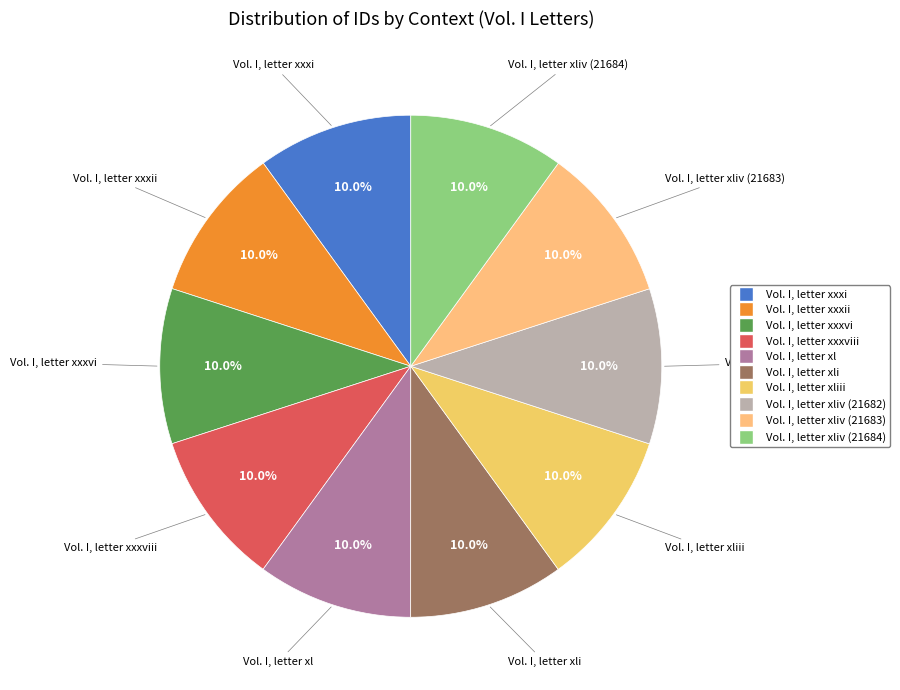

Does Vol. I, letter xxxii account for over 50% of the chart?

No